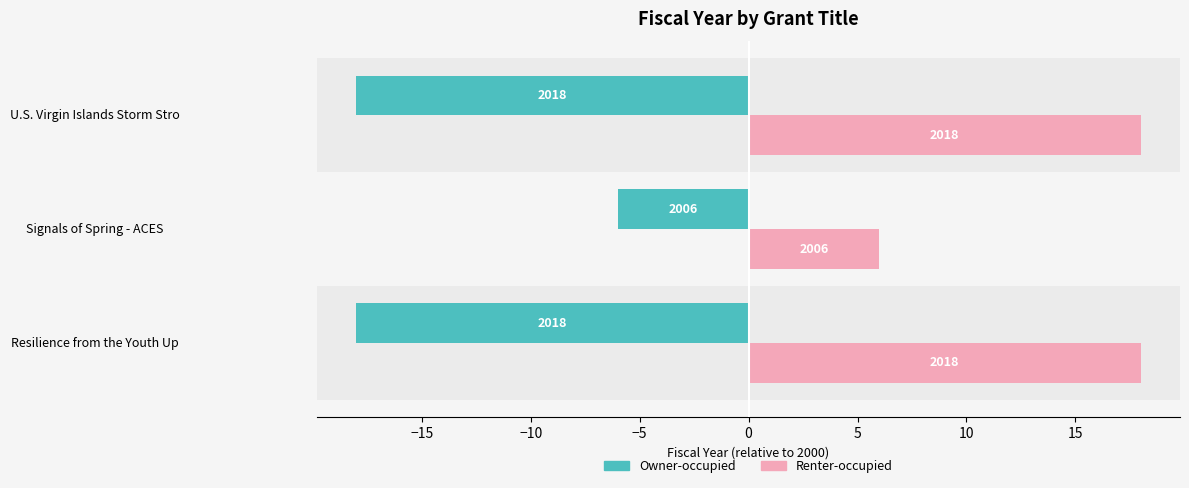

Rank the series by their average value, from highest to lowest.

Renter-occupied, Owner-occupied